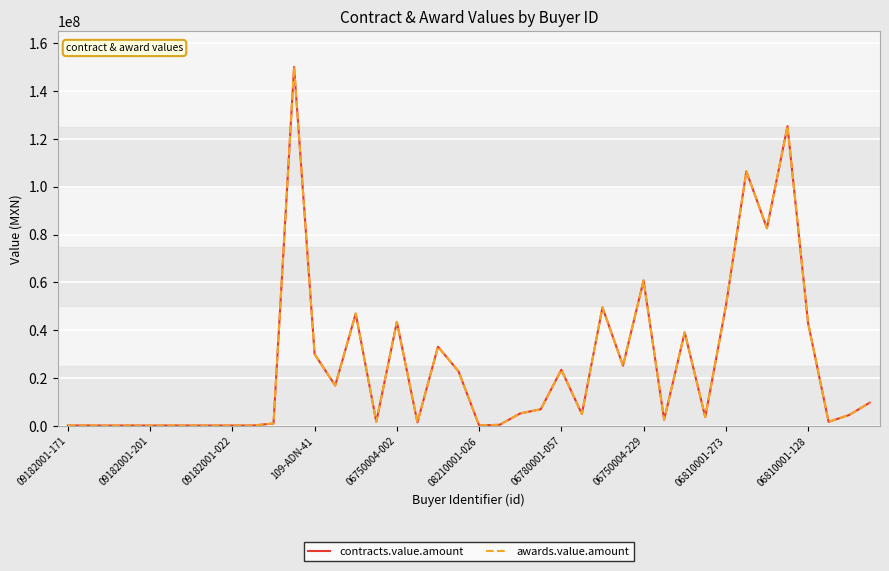

What is the average value of the awards.value.amount series?

24889903.7